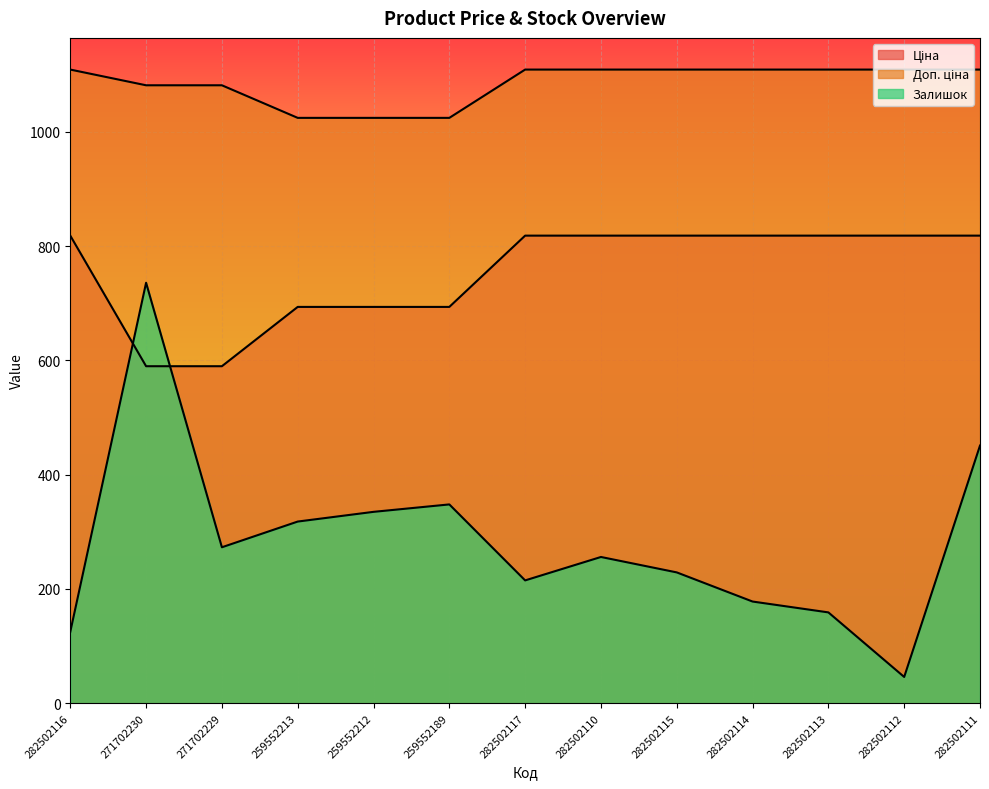

Which series changed the most between 259552212 and 282502110?

Ціна